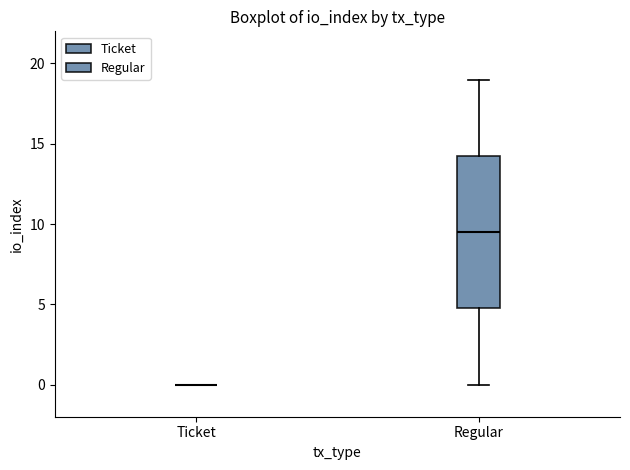

Comparing the boxes themselves (not the whiskers), which one is the tallest?

Regular